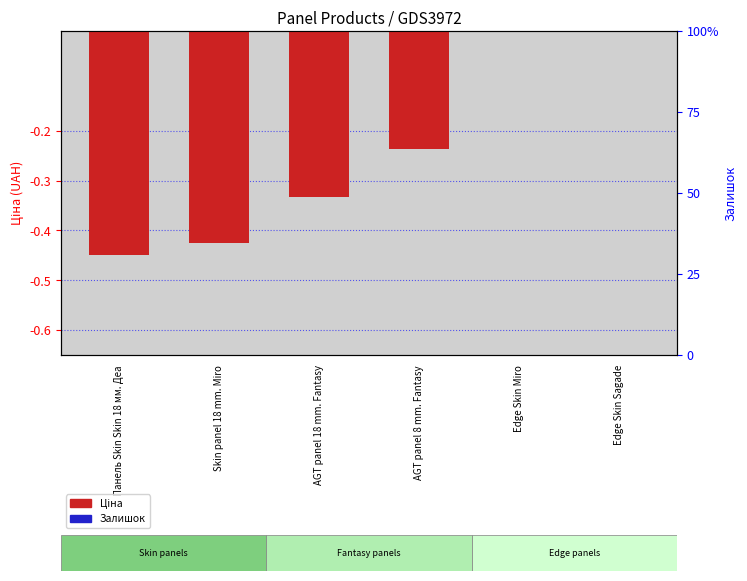

Between AGT panel 18 mm. Fantasy and Skin panel 18 mm. Miro, which is larger?

AGT panel 18 mm. Fantasy